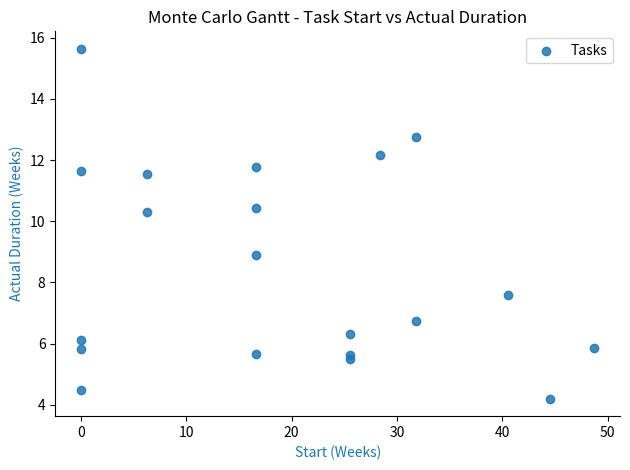

What is the range of Y values (max minus min)?

11.4